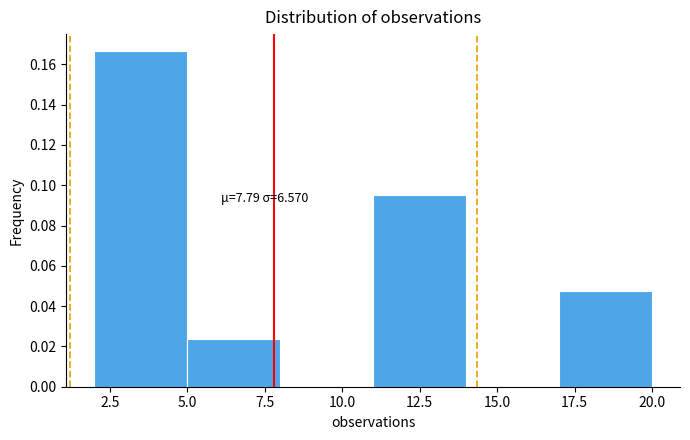

Which range on the x-axis has the tallest bar?

2 to 5